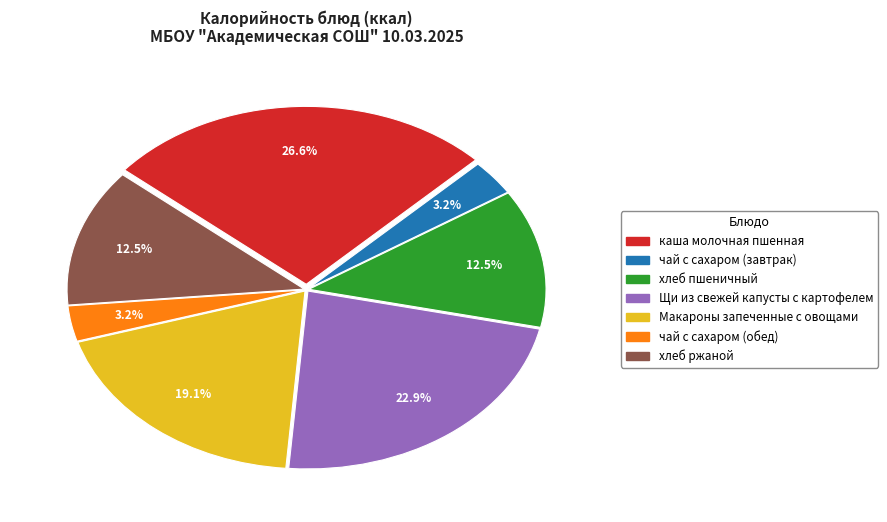

Combined, do чай с сахаром (завтрак) and Щи из свежей капусты с картофелем account for over 50%?

No